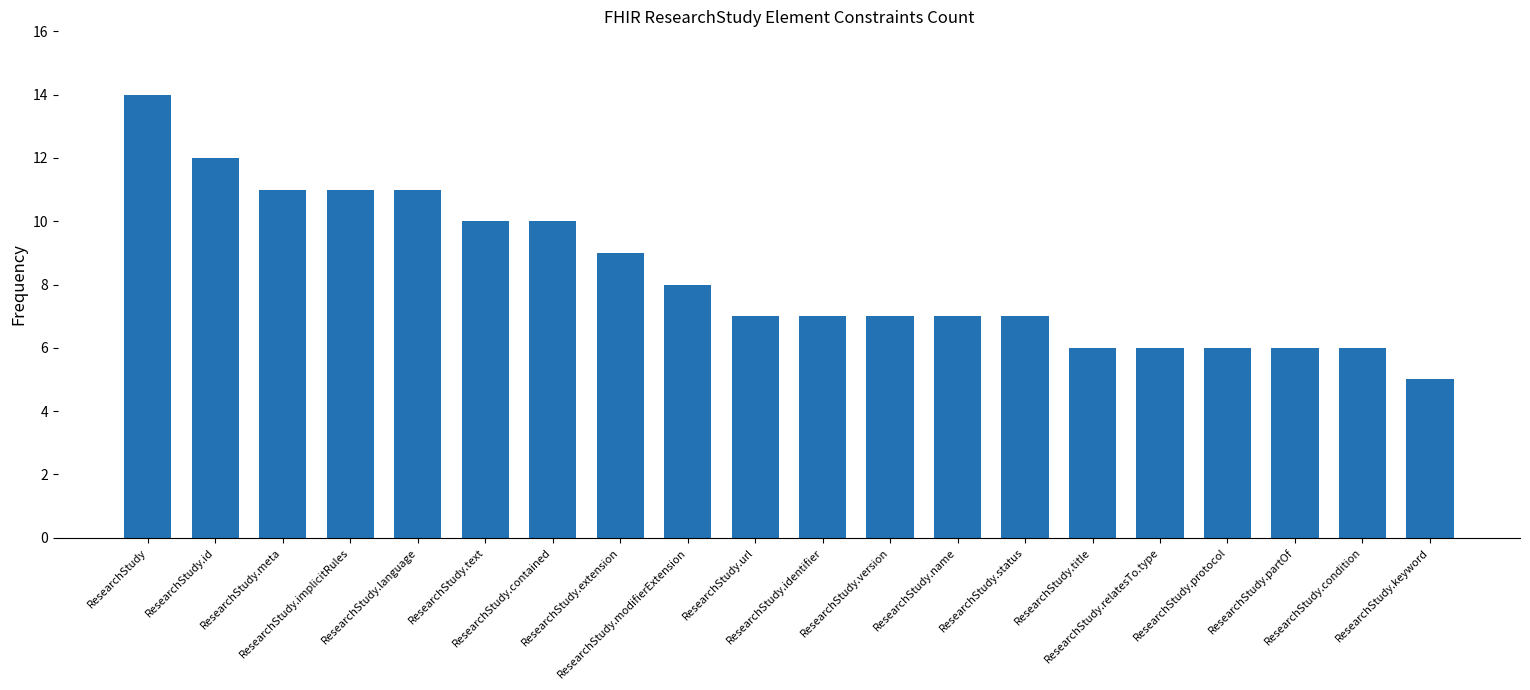

Which category has the lowest value across all series?

ResearchStudy.keyword